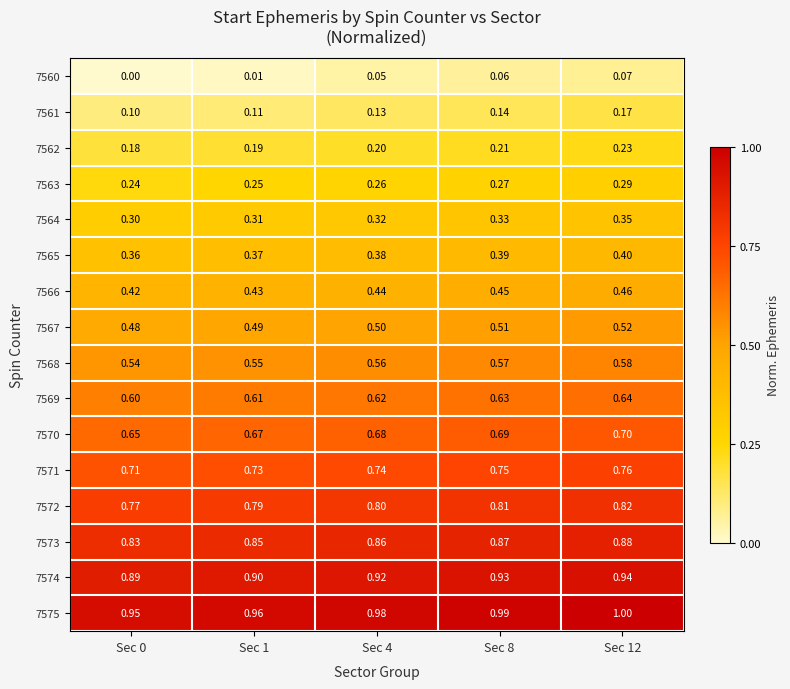

Reading right to left, extract all data points from this chart.

7560: Sec 12=0.1	Sec 8=0.1	Sec 4=0.1	Sec 1=0.0	Sec 0=0.0
7561: Sec 12=0.2	Sec 8=0.1	Sec 4=0.1	Sec 1=0.1	Sec 0=0.1
7562: Sec 12=0.2	Sec 8=0.2	Sec 4=0.2	Sec 1=0.2	Sec 0=0.2
7563: Sec 12=0.3	Sec 8=0.3	Sec 4=0.3	Sec 1=0.2	Sec 0=0.2
7564: Sec 12=0.3	Sec 8=0.3	Sec 4=0.3	Sec 1=0.3	Sec 0=0.3
7565: Sec 12=0.4	Sec 8=0.4	Sec 4=0.4	Sec 1=0.4	Sec 0=0.4
7566: Sec 12=0.5	Sec 8=0.5	Sec 4=0.4	Sec 1=0.4	Sec 0=0.4
7567: Sec 12=0.5	Sec 8=0.5	Sec 4=0.5	Sec 1=0.5	Sec 0=0.5
7568: Sec 12=0.6	Sec 8=0.6	Sec 4=0.6	Sec 1=0.6	Sec 0=0.5
7569: Sec 12=0.6	Sec 8=0.6	Sec 4=0.6	Sec 1=0.6	Sec 0=0.6
7570: Sec 12=0.7	Sec 8=0.7	Sec 4=0.7	Sec 1=0.7	Sec 0=0.7
7571: Sec 12=0.8	Sec 8=0.8	Sec 4=0.7	Sec 1=0.7	Sec 0=0.7
7572: Sec 12=0.8	Sec 8=0.8	Sec 4=0.8	Sec 1=0.8	Sec 0=0.8
7573: Sec 12=0.9	Sec 8=0.9	Sec 4=0.9	Sec 1=0.8	Sec 0=0.8
7574: Sec 12=0.9	Sec 8=0.9	Sec 4=0.9	Sec 1=0.9	Sec 0=0.9
7575: Sec 12=1.0	Sec 8=1.0	Sec 4=1.0	Sec 1=1.0	Sec 0=0.9